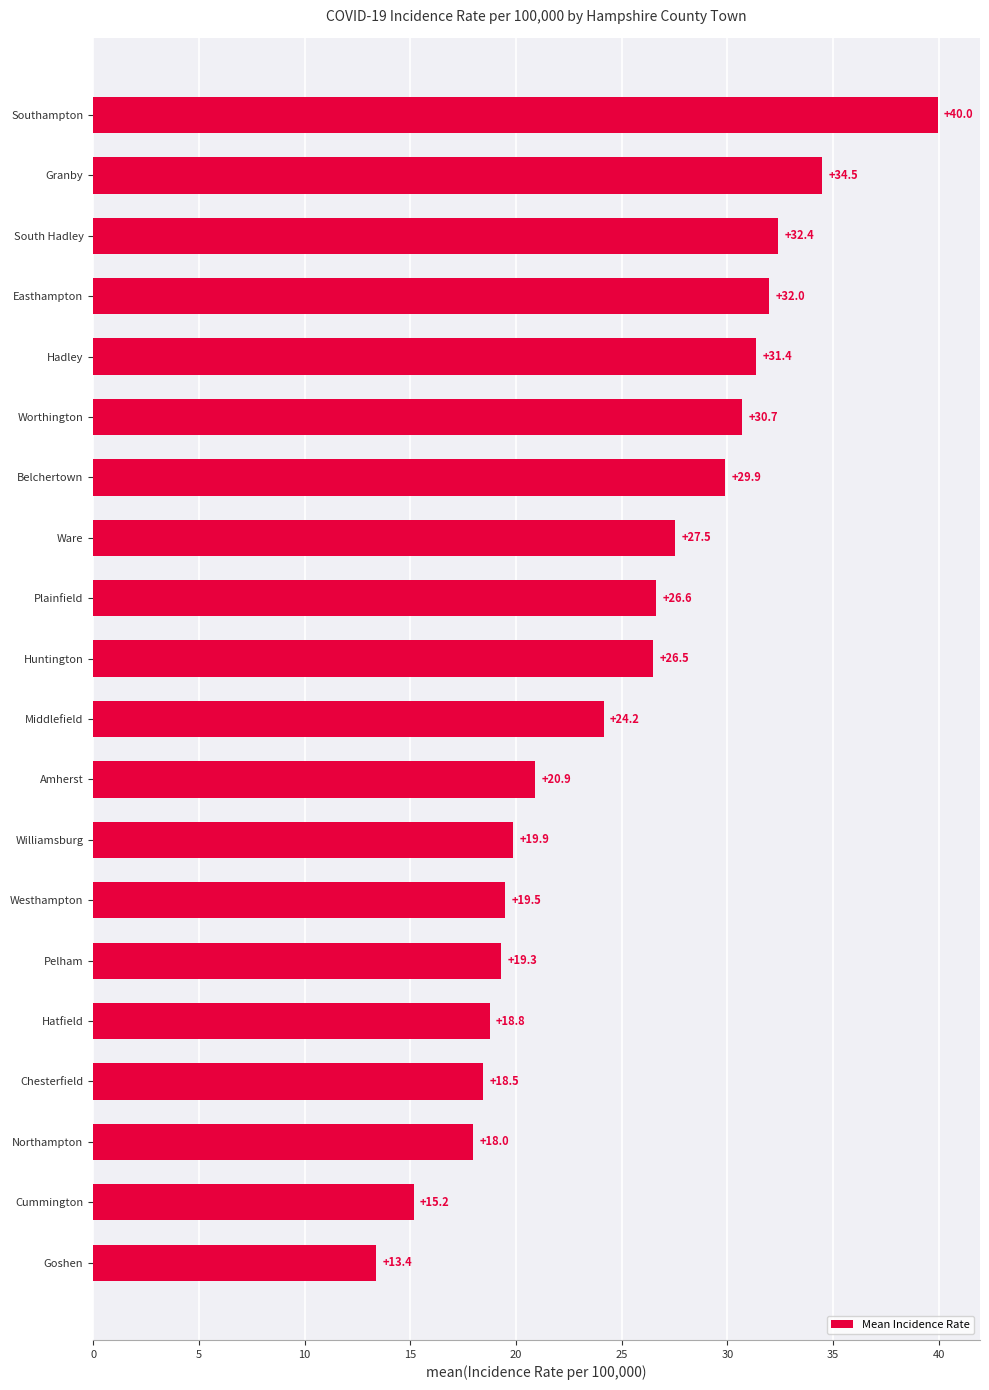

Which has a higher value, Williamsburg or Amherst?

Amherst